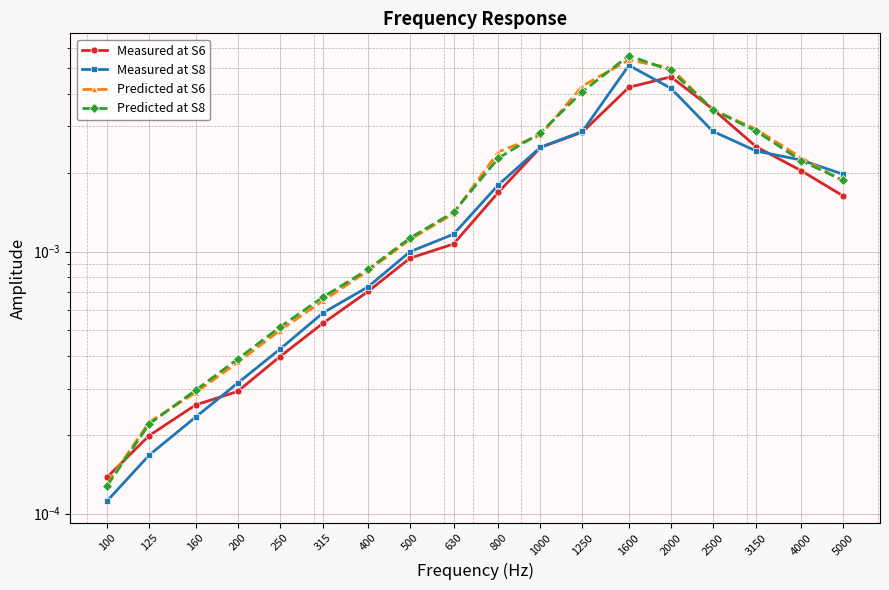

How many lines are shown in the chart?

4